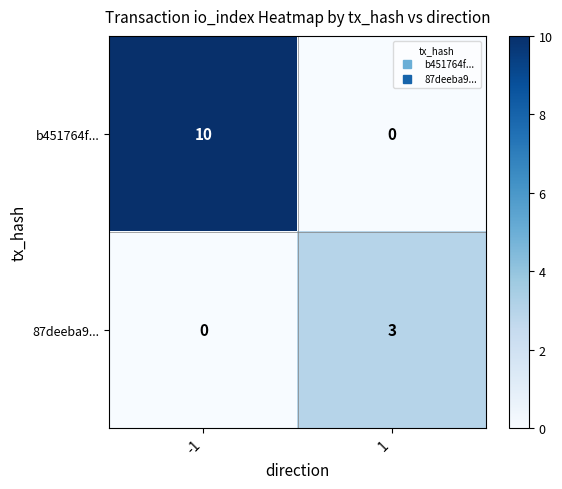

How many series are shown in this chart?

2